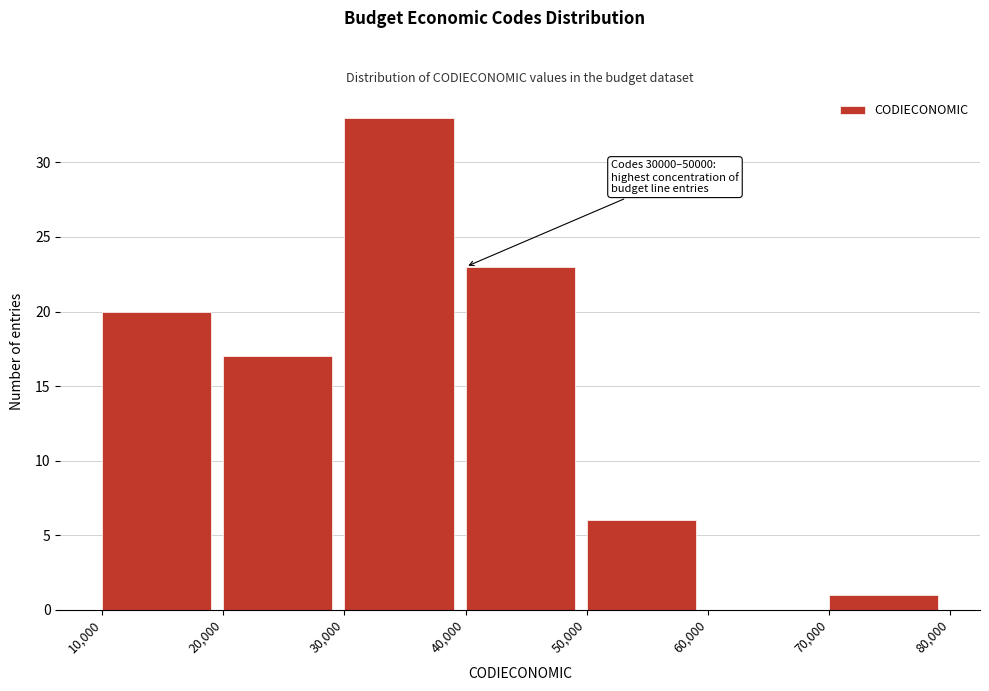

Over which range of the x-axis is the bar tallest?

30,000 to 40,000